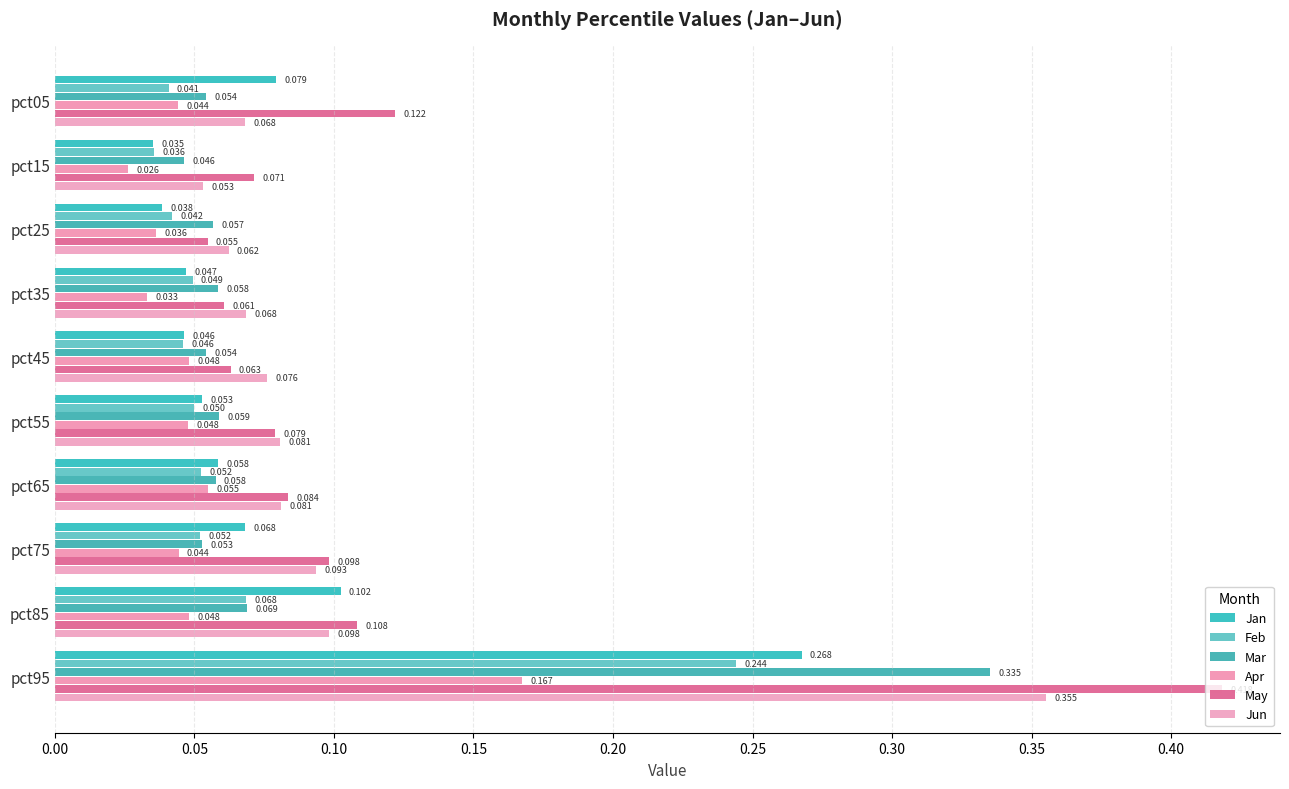

What are all the series names shown in the legend?

Jan, Feb, Mar, Apr, May, Jun